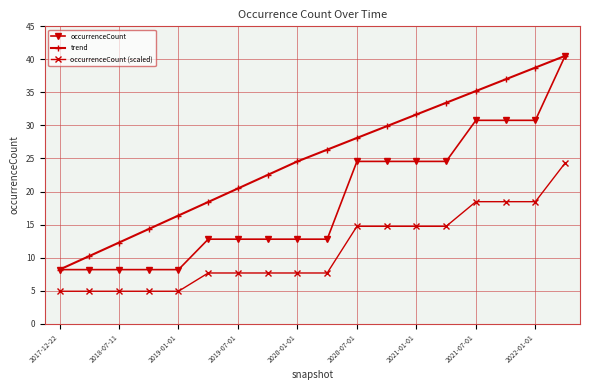

What is the value of the trend point at the 4th from the left?

14.3